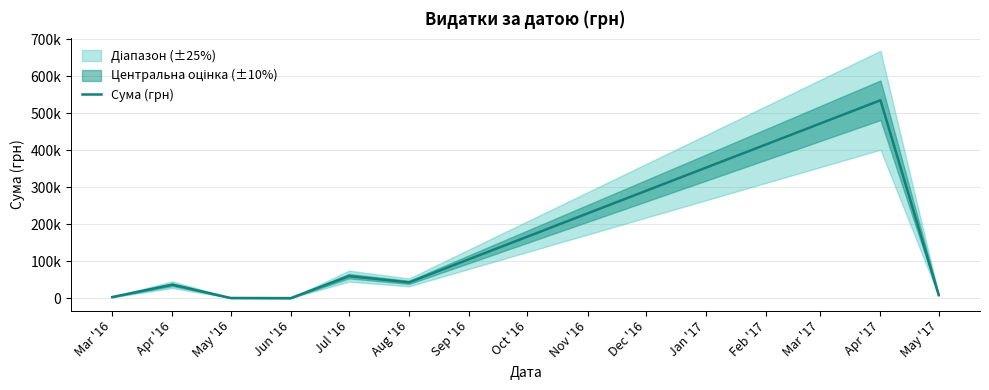

What is the difference between the maximum and minimum values?

534852.2